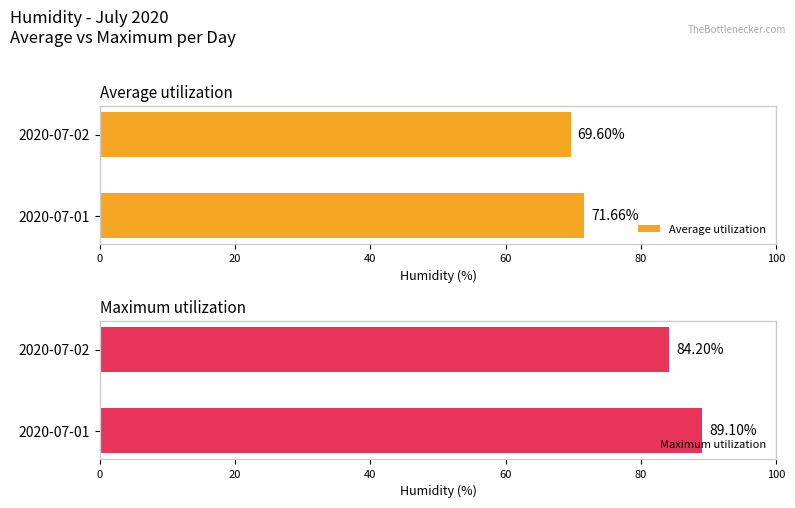

Rank the categories by Average utilization value from lowest to highest.

2020-07-02, 2020-07-01